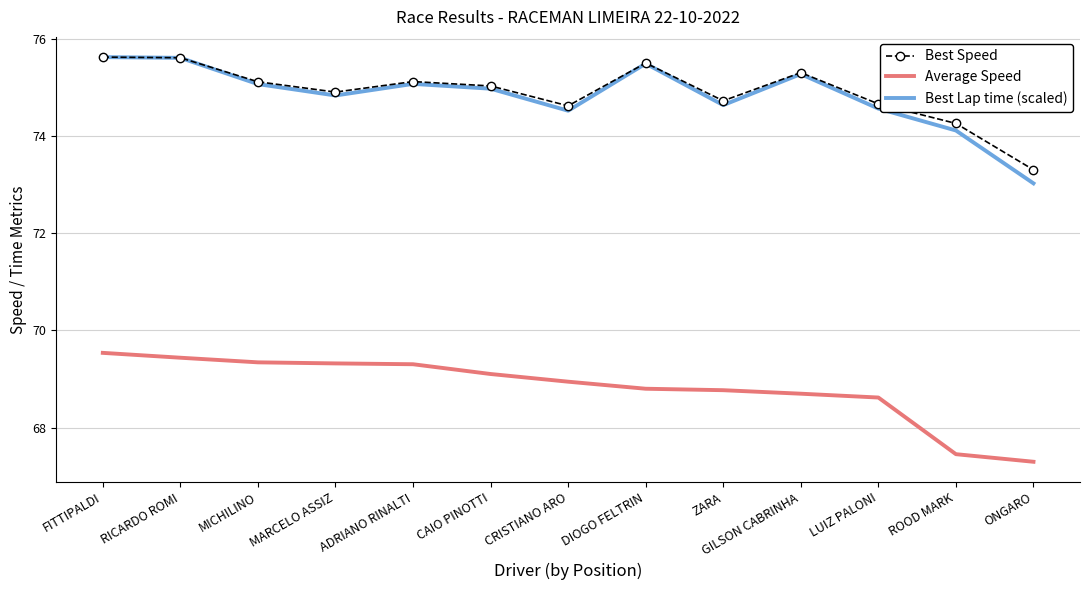

What position from the right is ADRIANO RINALTI?

9